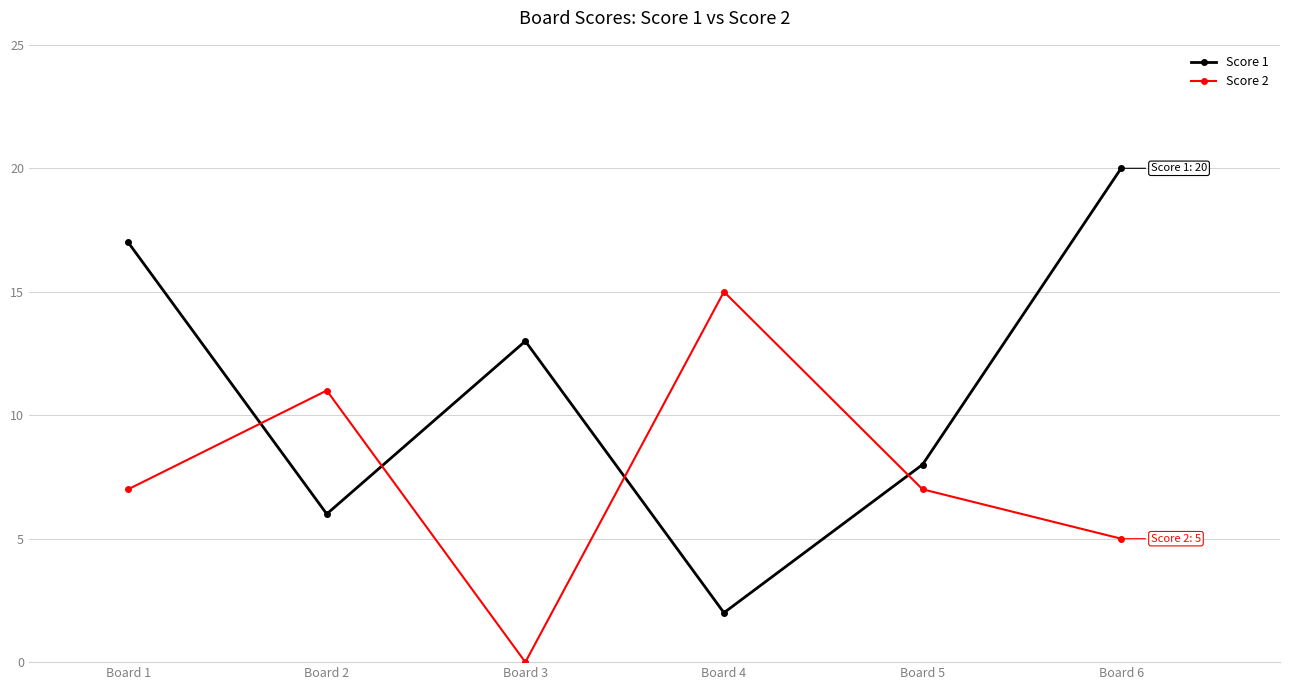

What is the difference between the highest and lowest values at Board 5?

1